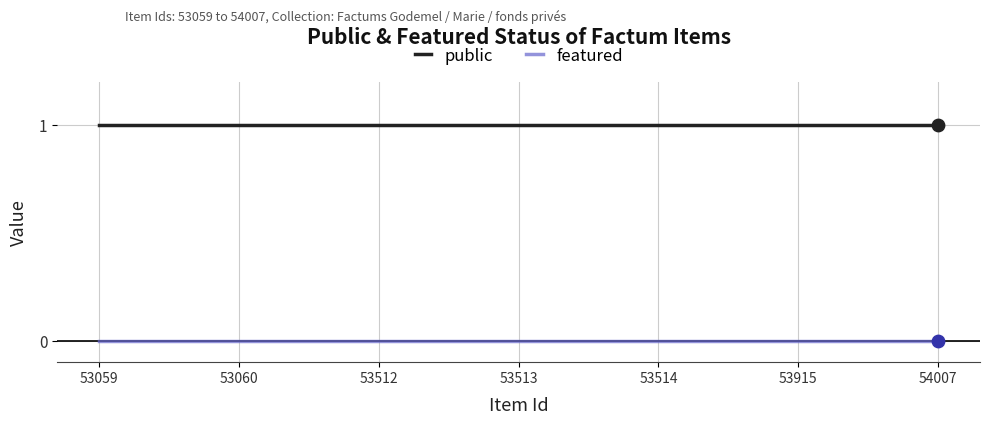

At how many categories does at least one series exceed 0?

7